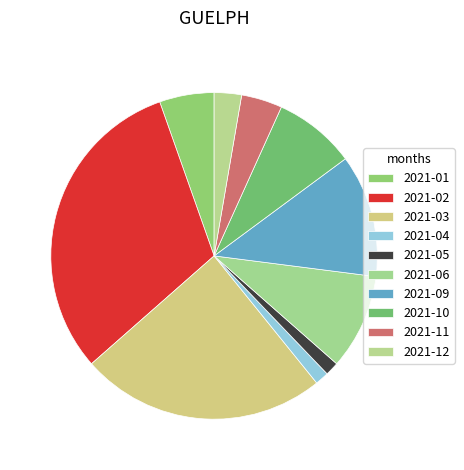

How many slices are in this pie chart?

10